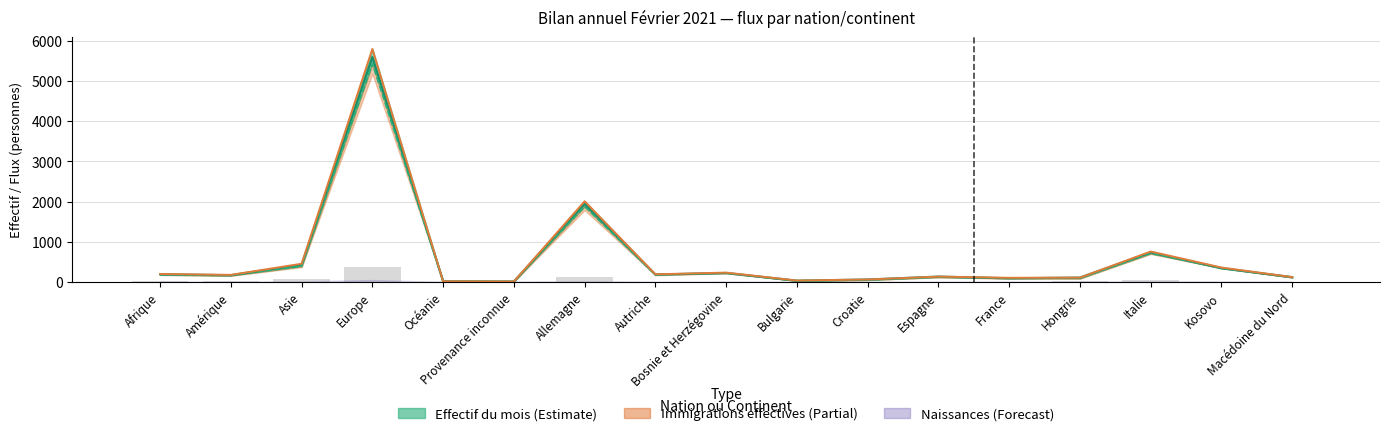

How many bars are there in total?

68